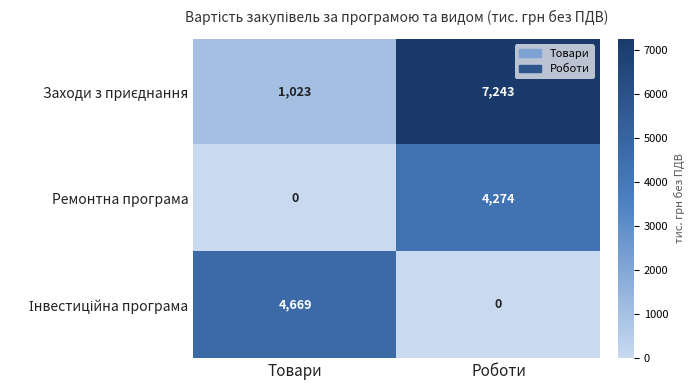

How many positive values does the Ремонтна програма series have?

1